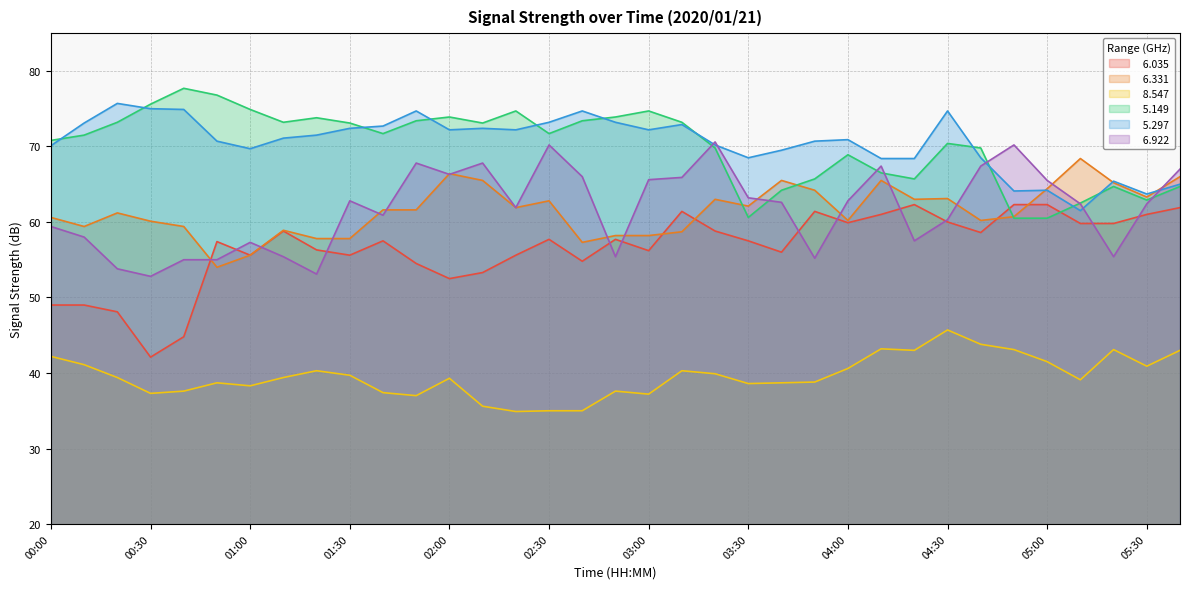

In   6.922, how many points are lower than both neighbors (excluding endpoints)?

9